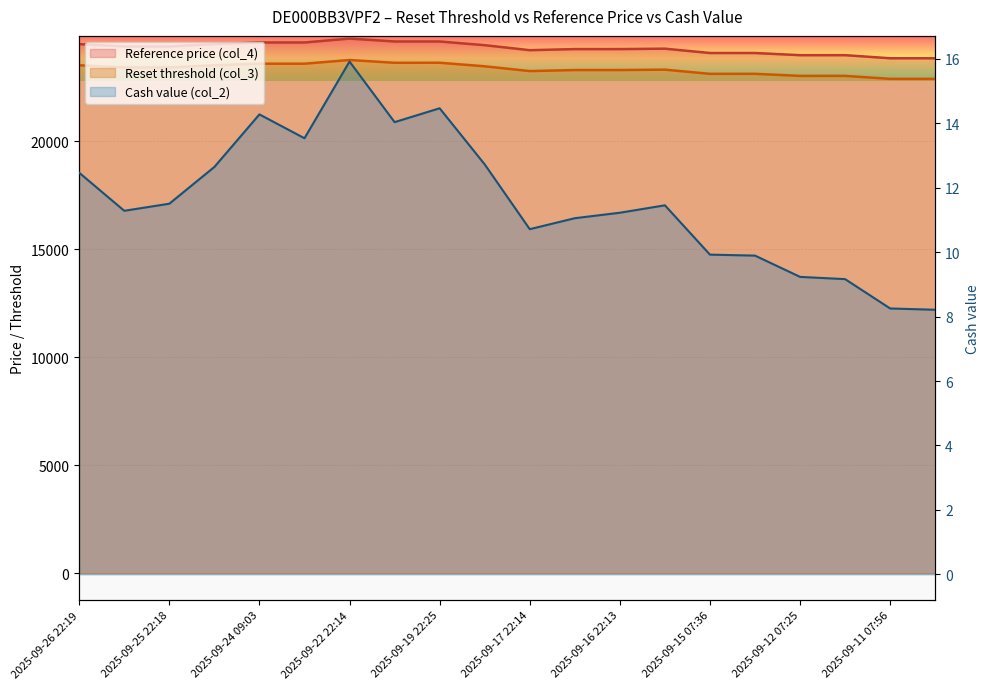

Which category has the highest value in the Cash value (col_2) series?

2025-09-22 22:14